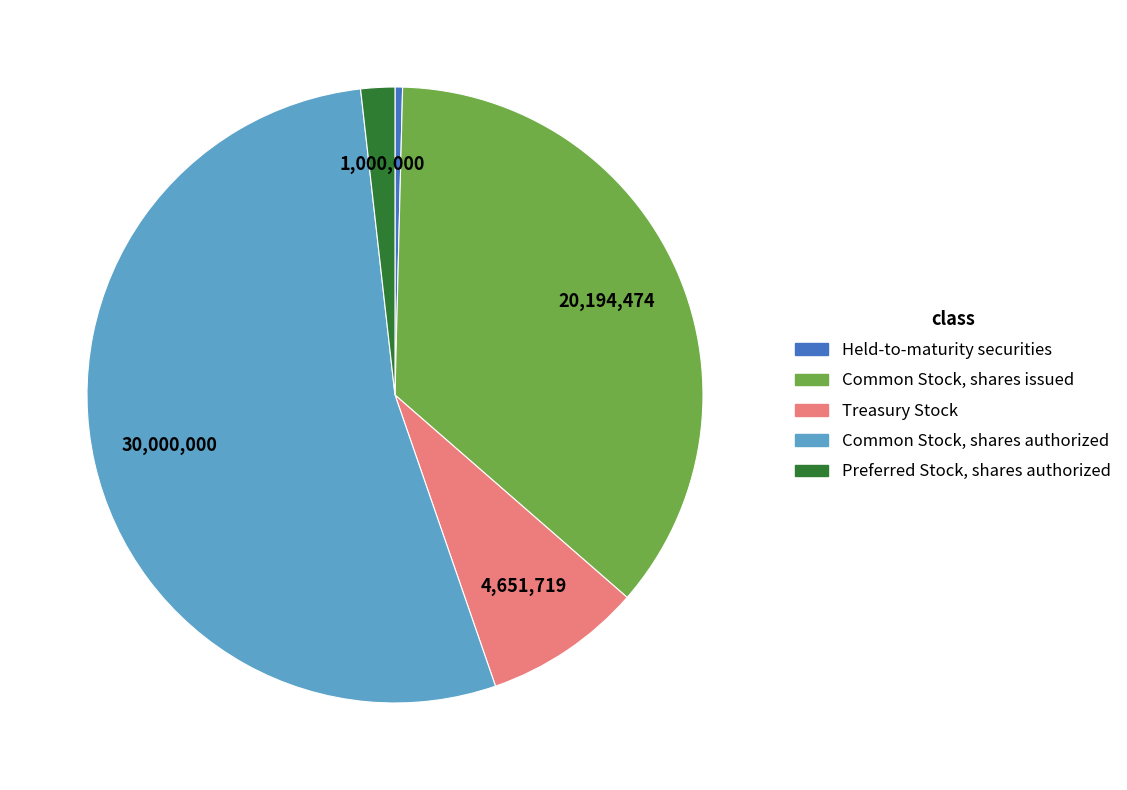

How many segments does this pie chart have?

5